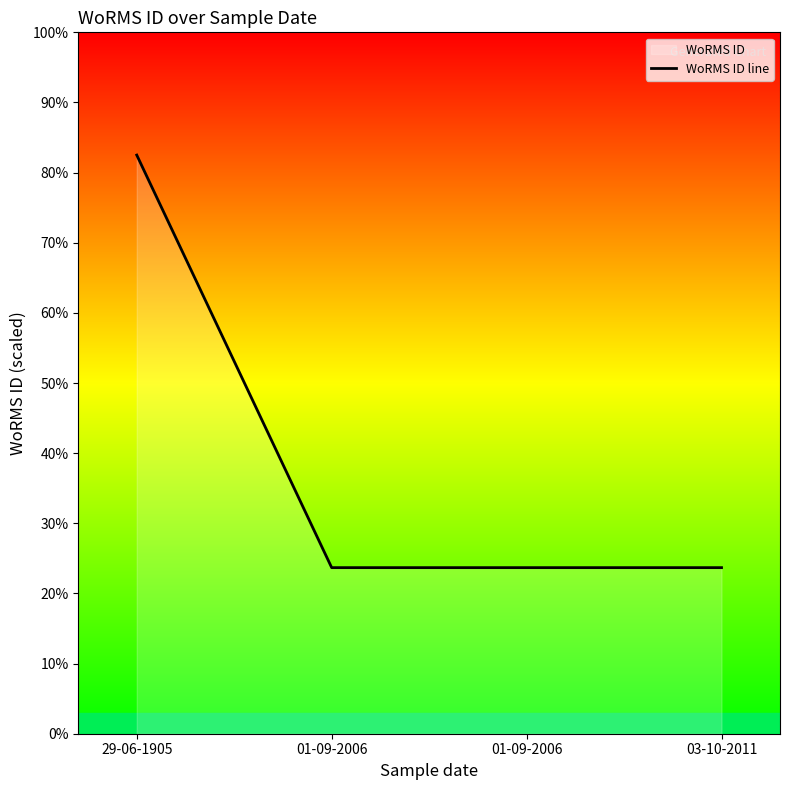

What is the sum of all values?

1151526